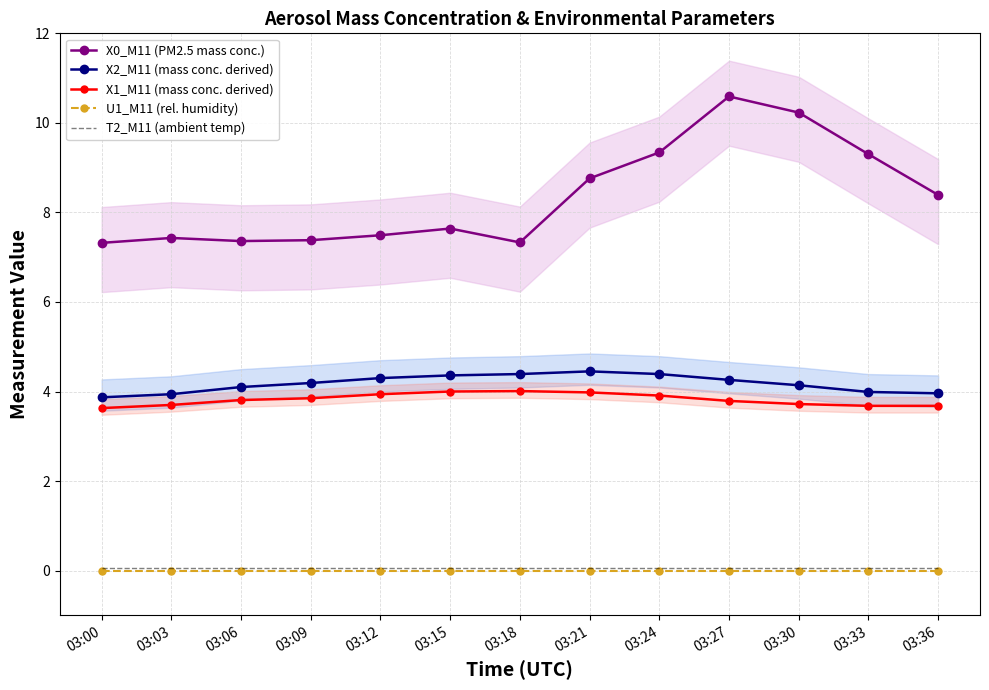

Which category has the lowest value in the X0_M11 (PM2.5 mass conc.) series?

03:00